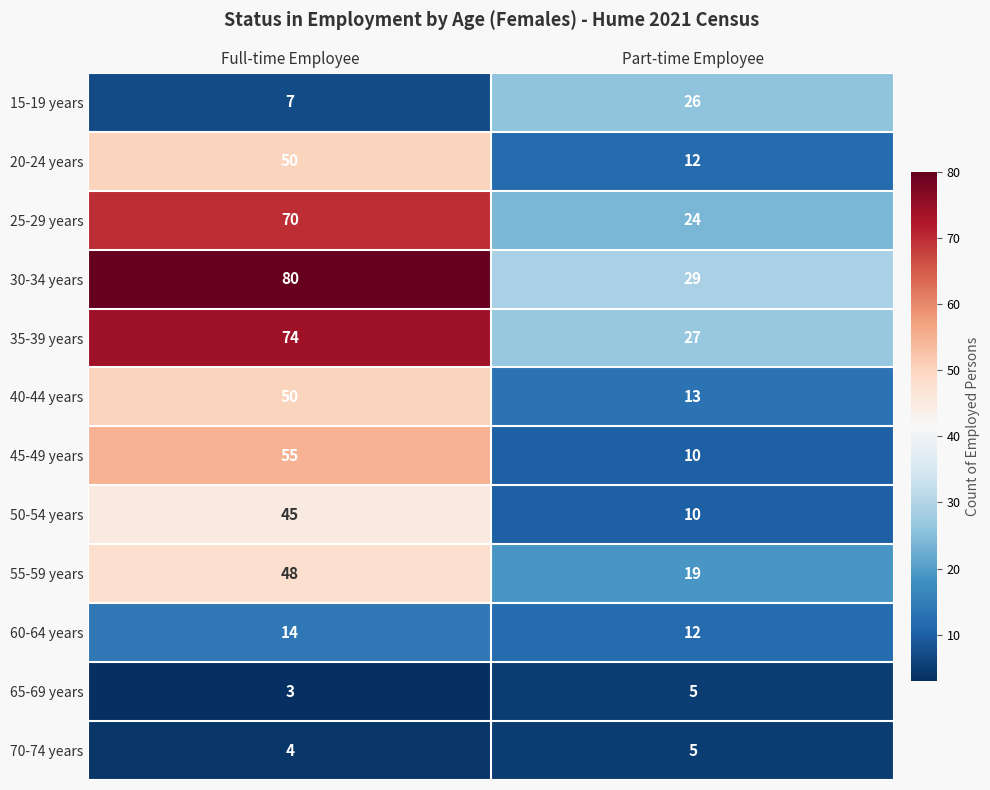

At which label is 40-44 years closest to 31?

Part-time Employee